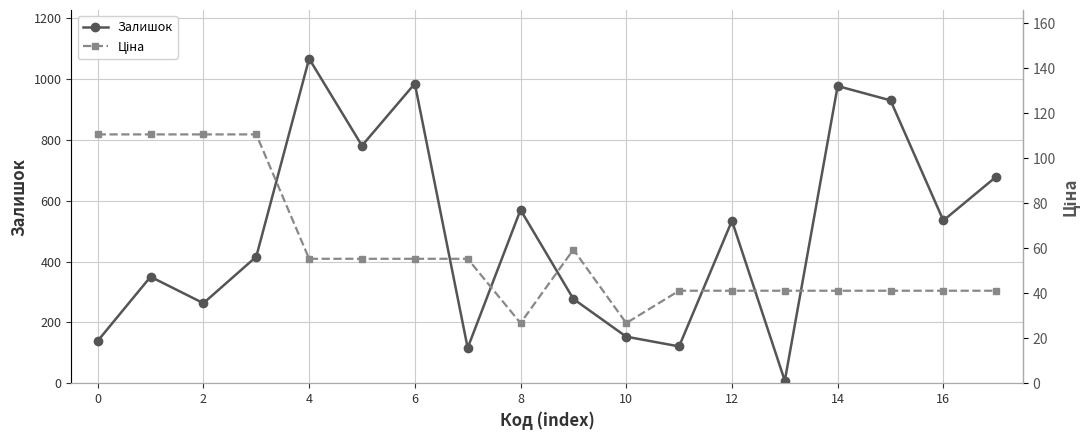

What is the total value across all series at 16?

336.4